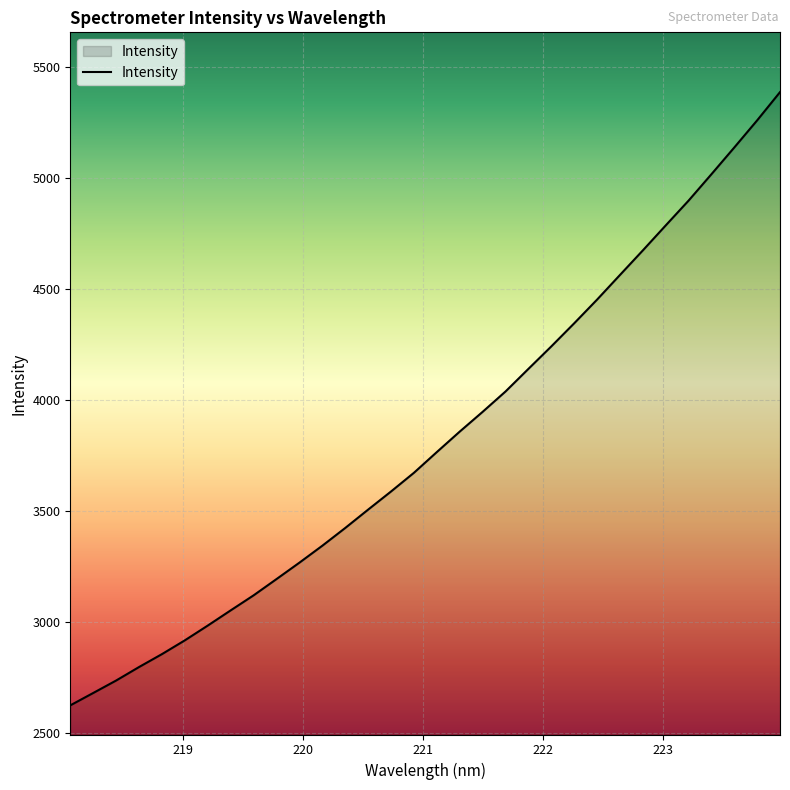

What is the greatest value displayed?

5385.7